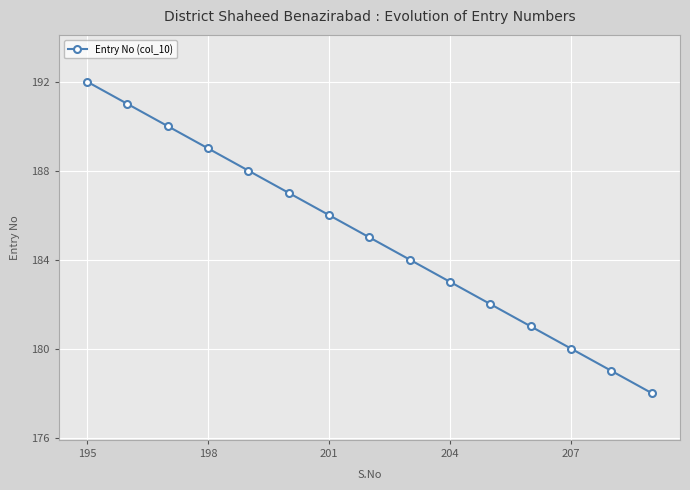

What is the difference between the maximum and minimum values?

14